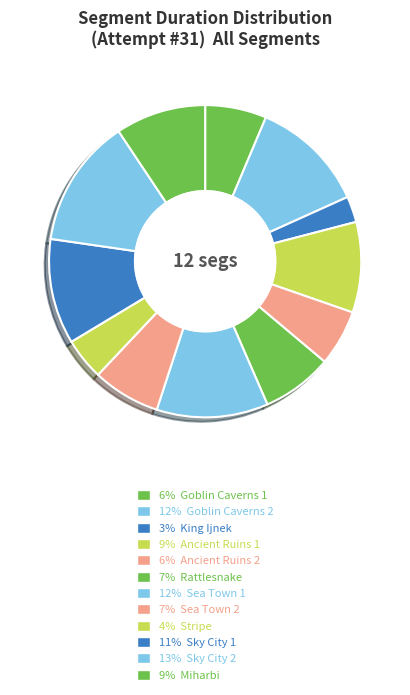

How many segments does this pie chart have?

12